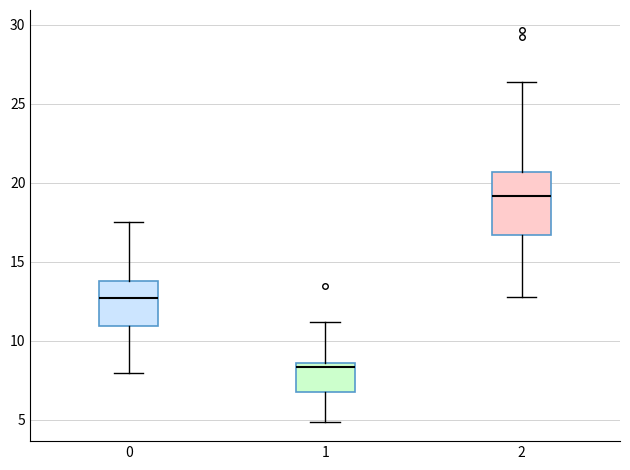

Where is the upper edge of the box at x = 1 on the y-axis? The values are not printed on the chart, so give them approximately, as read against the axis.

8.5